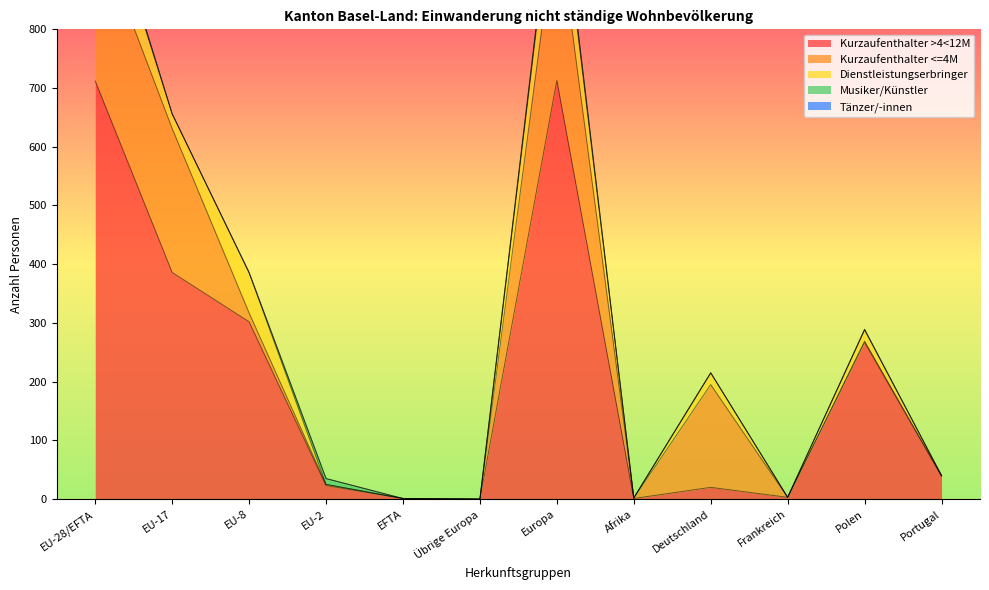

Count the number of categories in the chart.

12